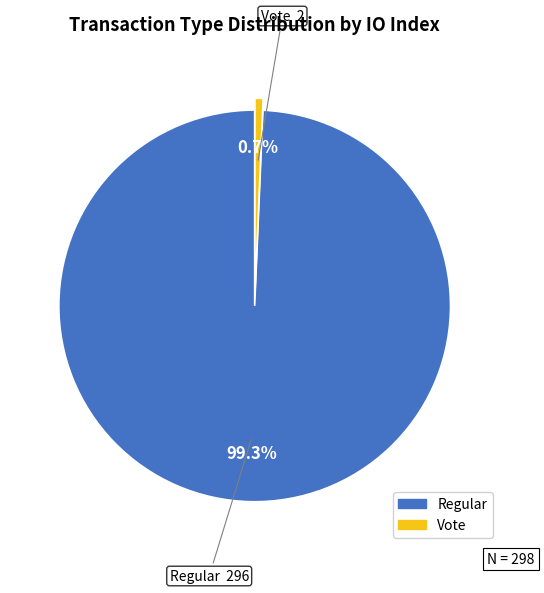

To the nearest percent, what percentage of the pie is Regular?

99%